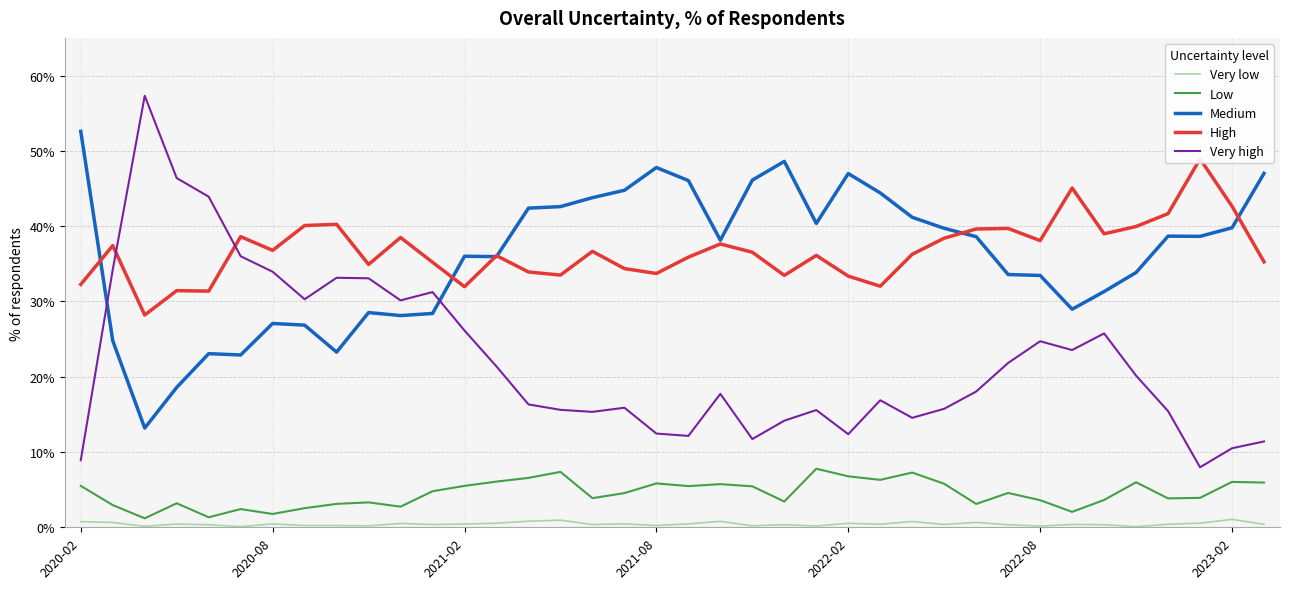

Is it true that Very high equals 12.4 at 2022-02?

True